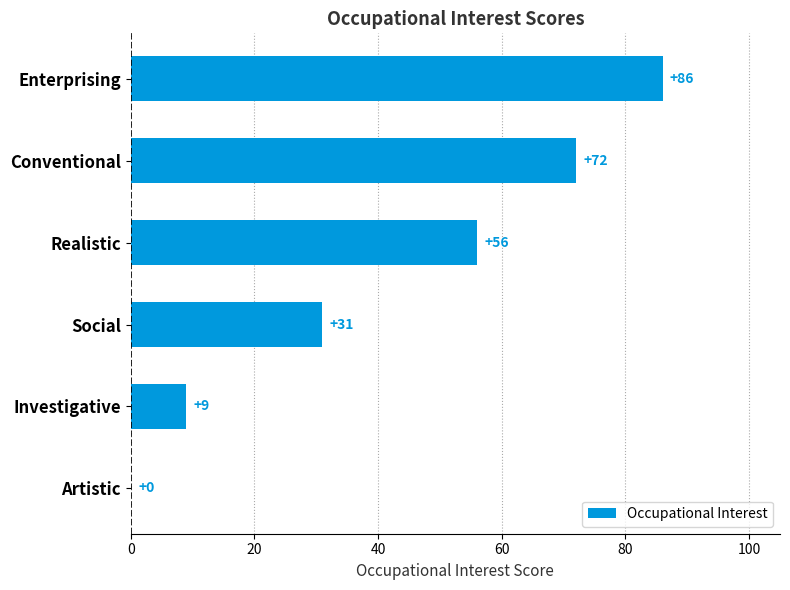

What is the change in value from Conventional to Investigative?

-63